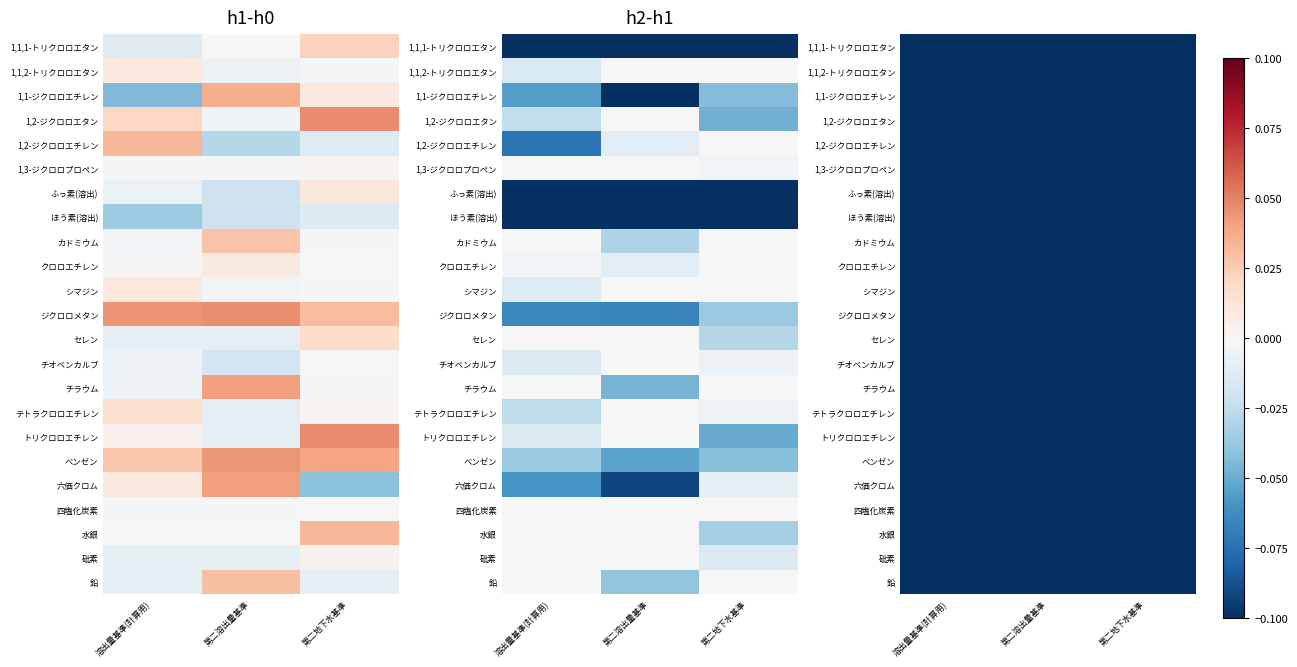

At which category is the sum across all series the highest?

第二地下水基準